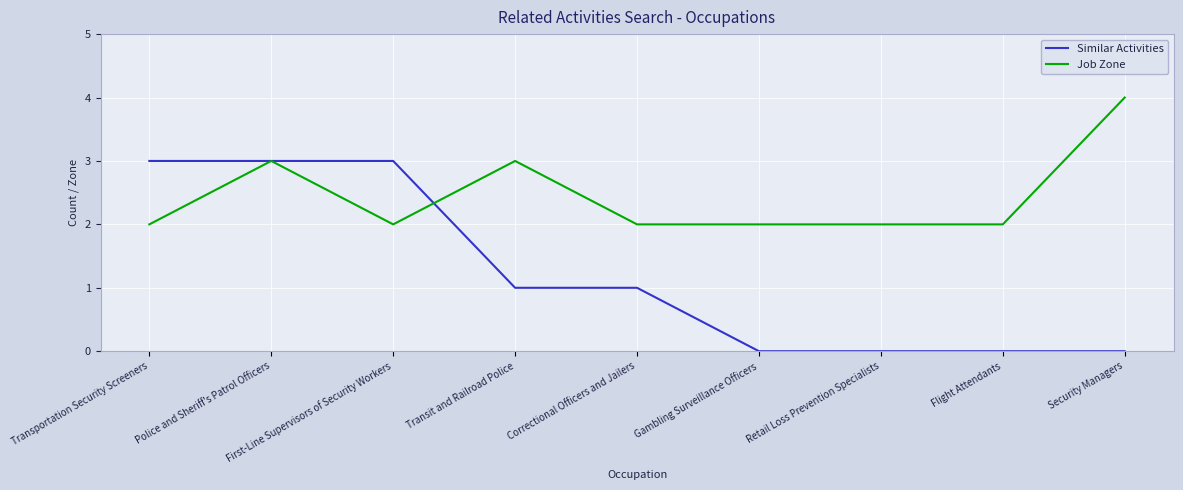

What is the difference between the Job Zone values at Gambling Surveillance Officers and Transit and Railroad Police?

1